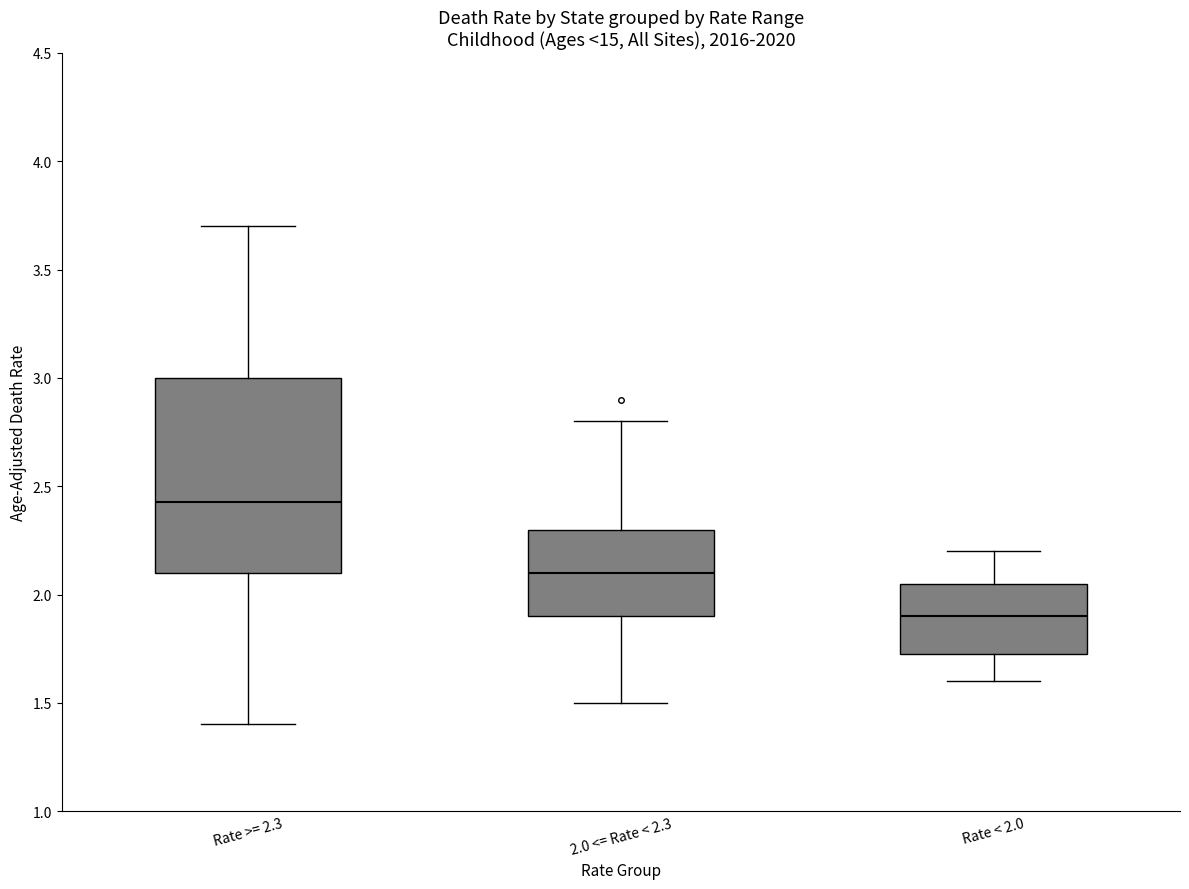

Which box's median line is the lowest?

Rate < 2.0